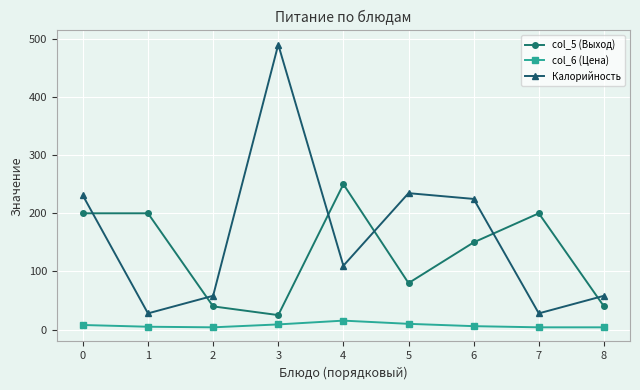

What is the lowest value of the Калорийность series?

28.0